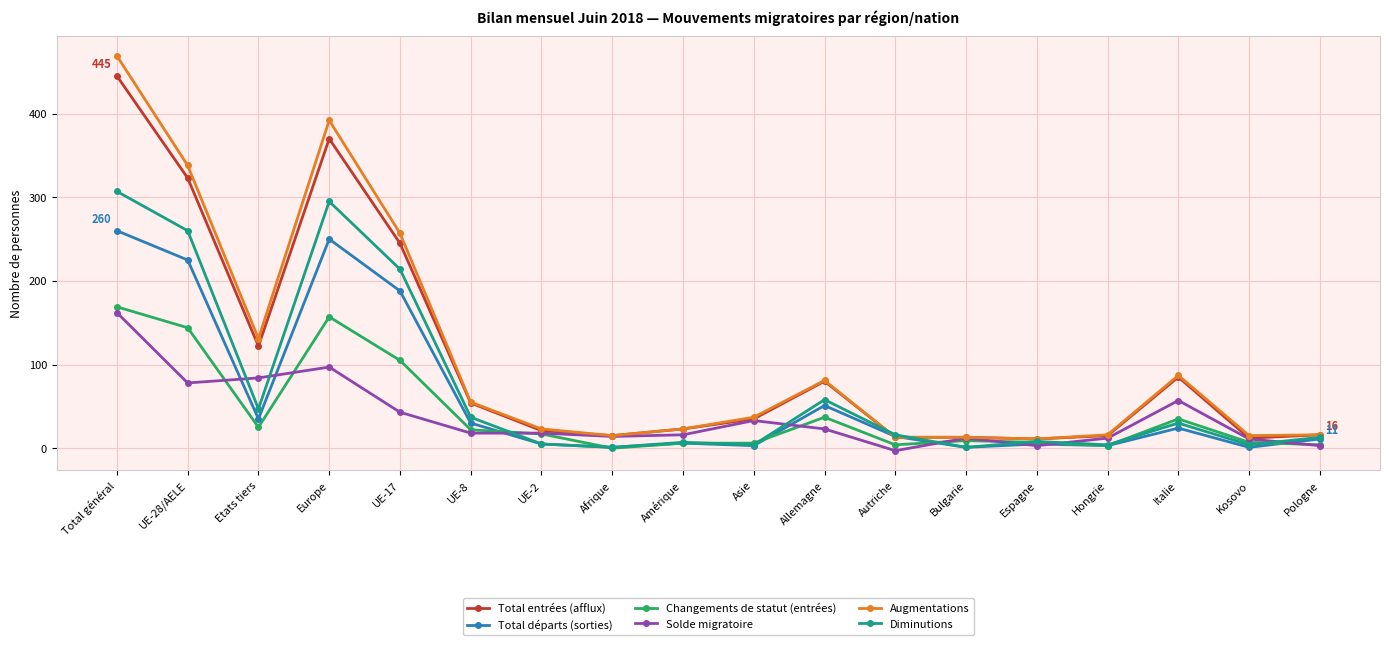

What is the highest value of the Diminutions series?

307